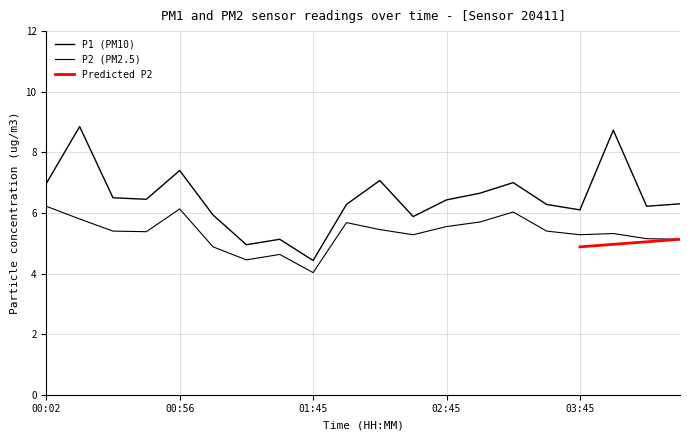

Reading right to left, extract all data points from this chart.

P1: 04:30=6.3	04:15=6.2	04:00=8.7	03:45=6.1	03:30=6.3	03:15=7.0	03:00=6.7	02:45=6.4	02:30=5.9	02:15=7.1	02:00=6.3	01:45=4.4	01:35=5.1	01:23=5.0	01:08=5.9	00:56=7.4	00:43=6.5	00:30=6.5	00:17=8.8	00:02=7.0
P2: 04:30=5.1	04:15=5.2	04:00=5.3	03:45=5.3	03:30=5.4	03:15=6.0	03:00=5.7	02:45=5.5	02:30=5.3	02:15=5.5	02:00=5.7	01:45=4.0	01:35=4.6	01:23=4.5	01:08=4.9	00:56=6.1	00:43=5.4	00:30=5.4	00:17=5.8	00:02=6.2